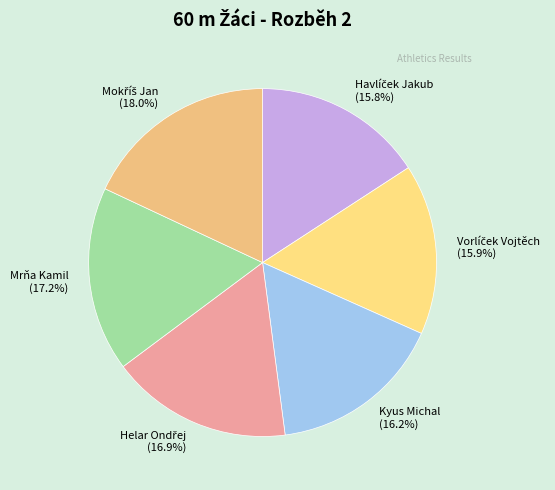

True or false: Kyus Michal accounts for 16% of the total.

True